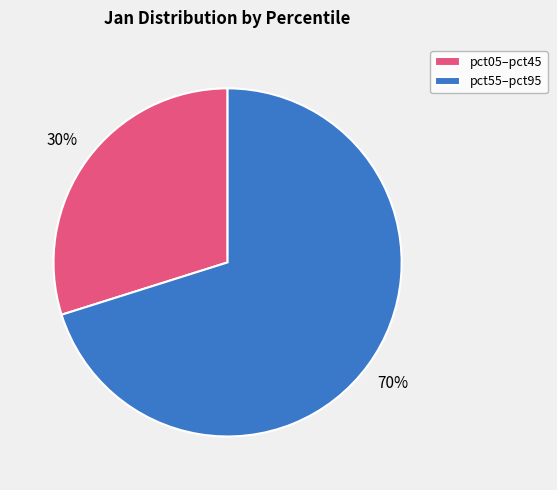

Which has a higher value, pct05–pct45 or pct55–pct95?

pct55–pct95